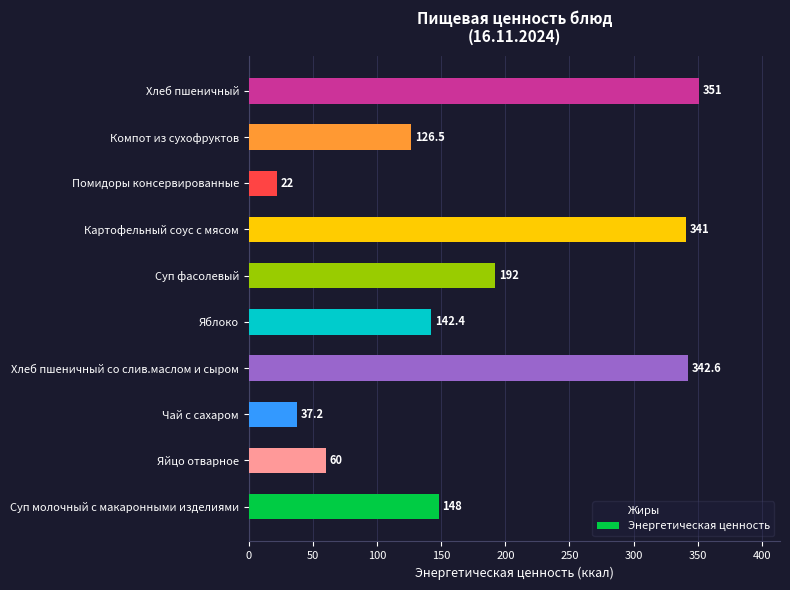

Which has a higher value, Помидоры консервированные or Яблоко?

Яблоко